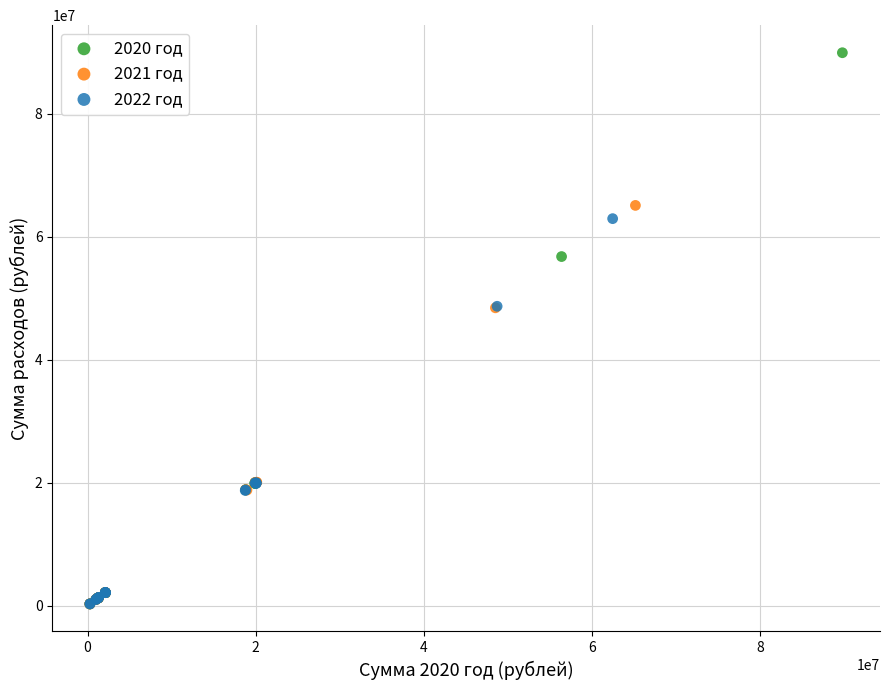

Which series has the widest spread of Y values?

2020 год